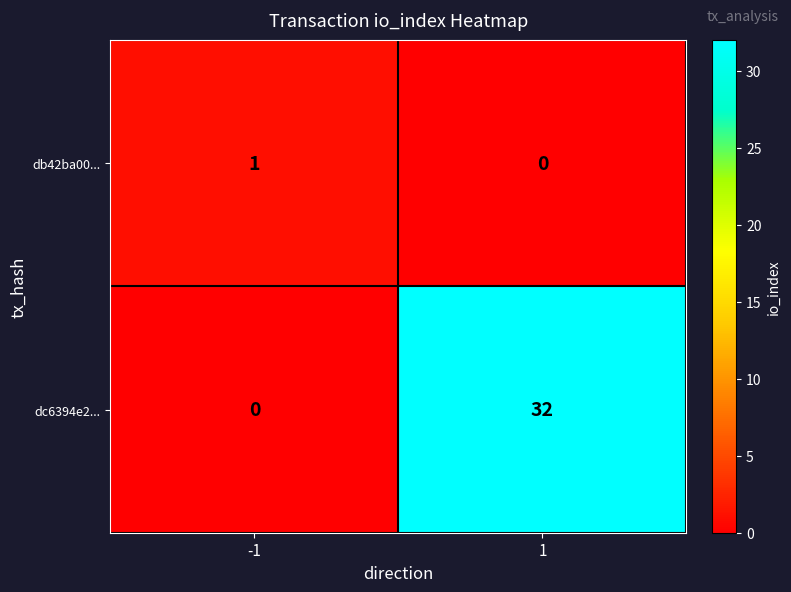

At -1, list the series in order from smallest to largest.

dc6394e2..., db42ba00...